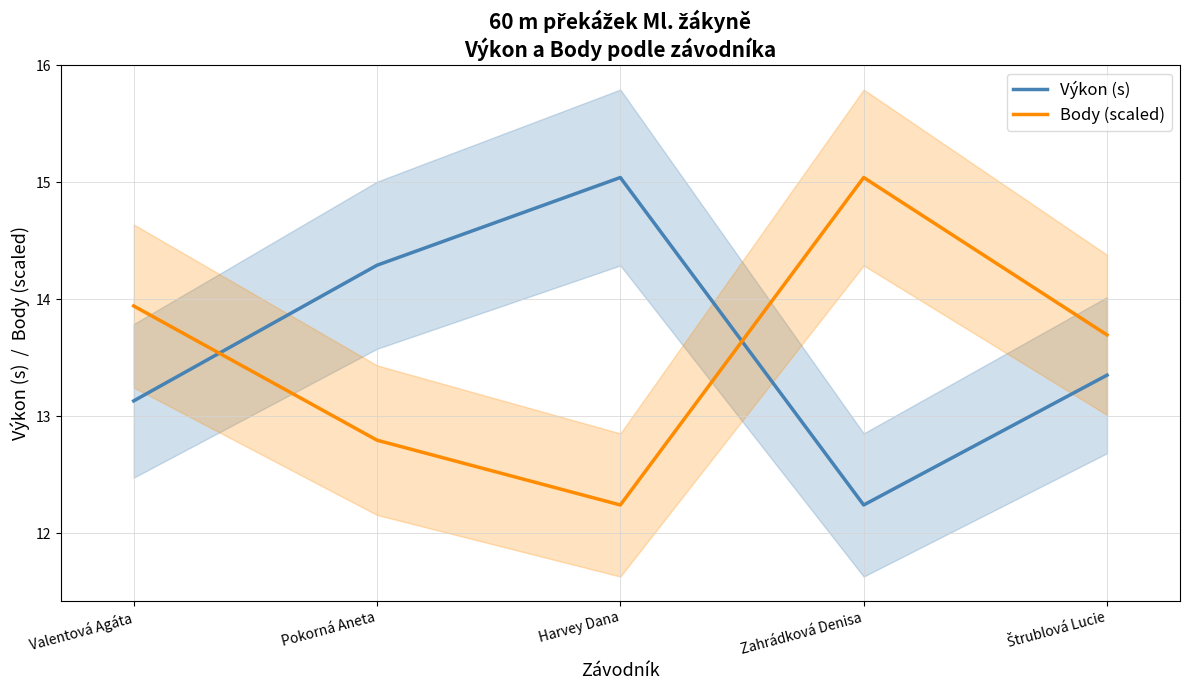

What is the label of the 3rd point from the right?

Harvey Dana